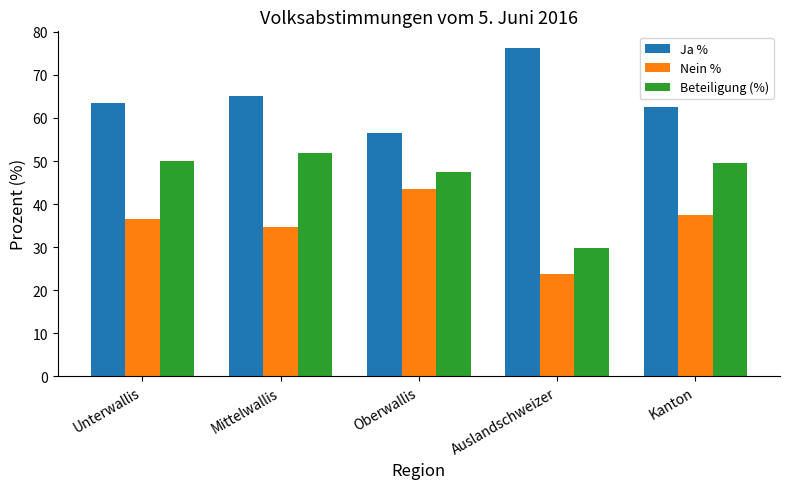

What are all the series names shown in the legend?

Ja %, Nein %, Beteiligung (%)